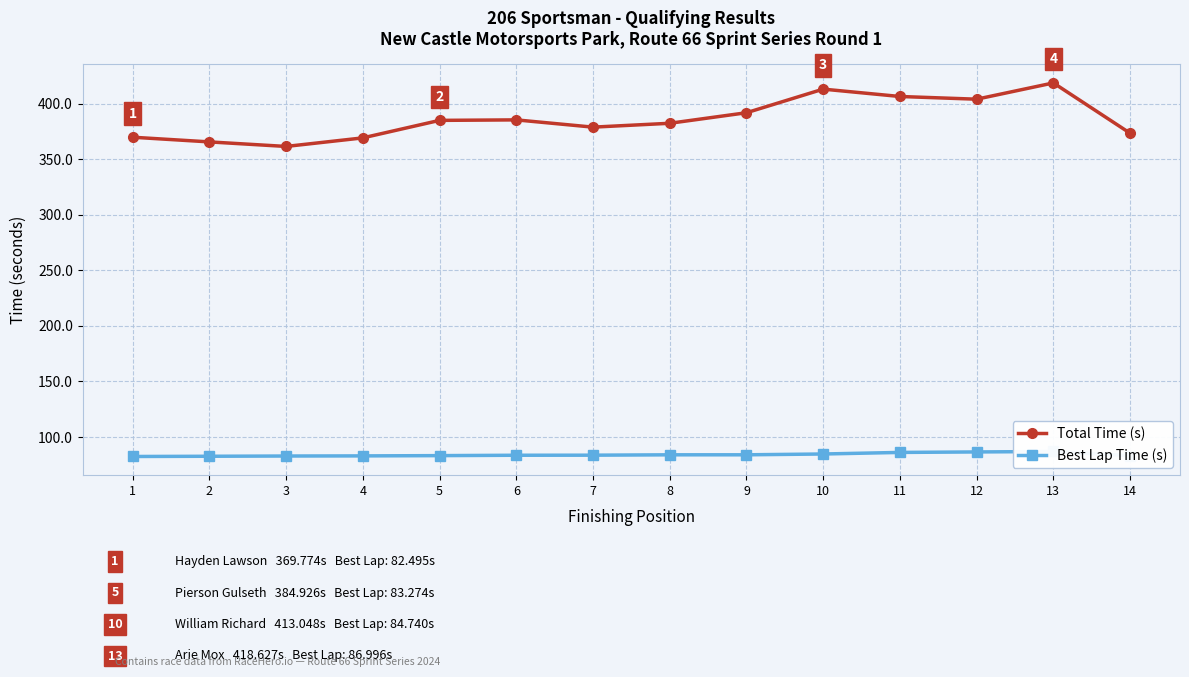

What is the total value across all series at 3?

444.4